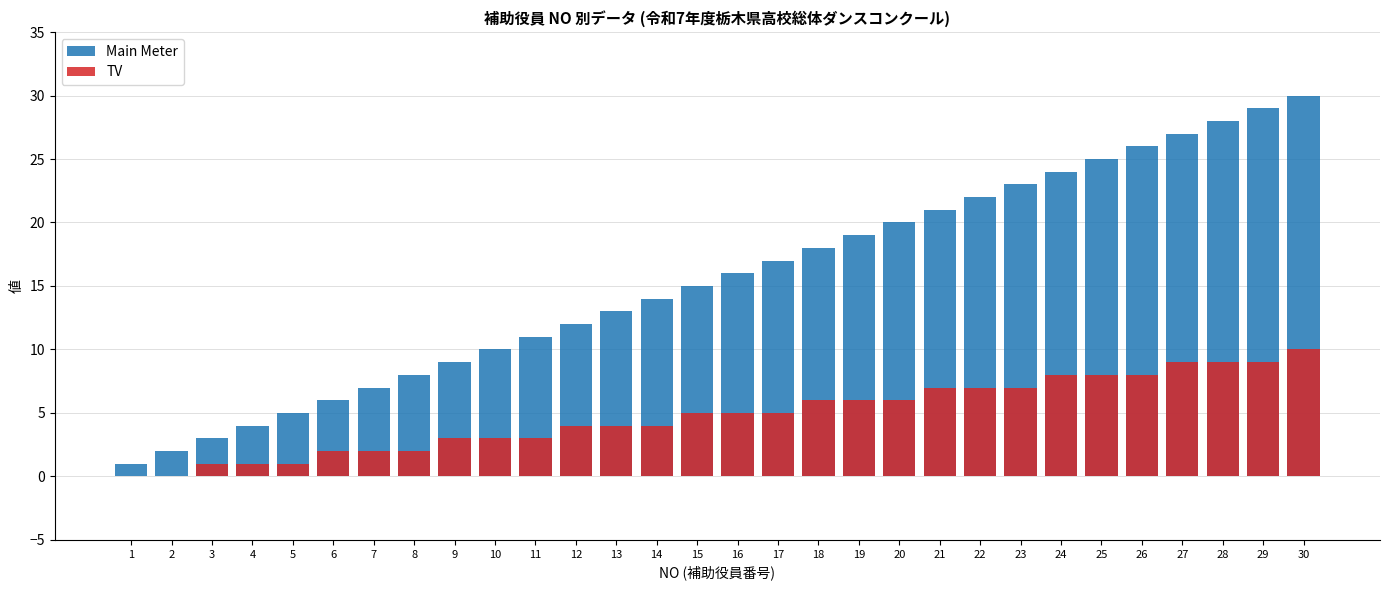

Rank the series at 6 from highest to lowest value.

Main Meter, TV